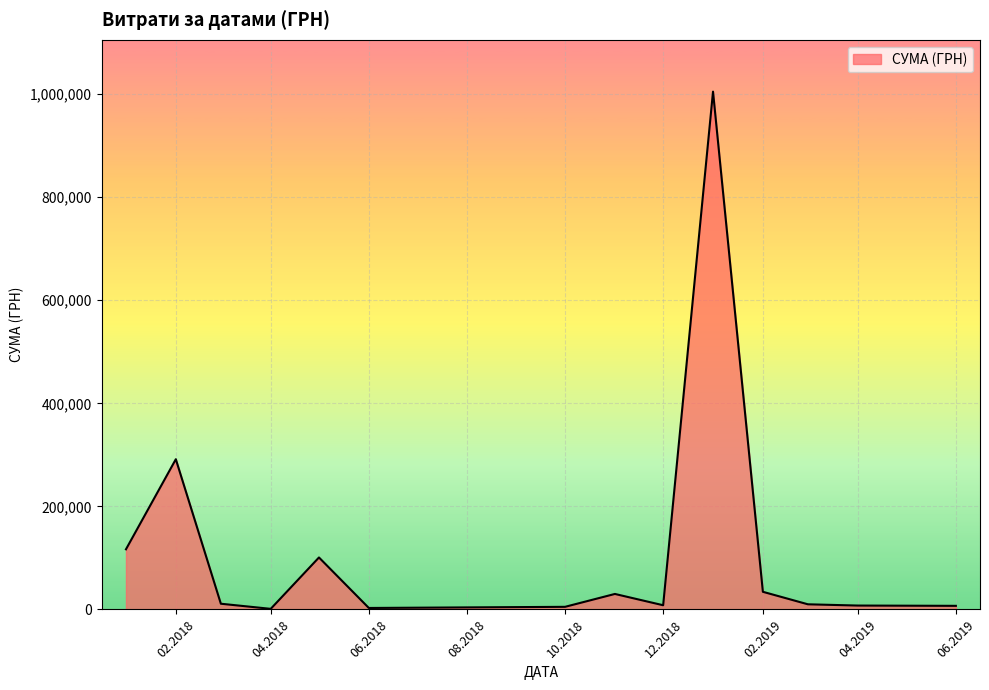

What is the maximum value shown in the chart?

1004842.2